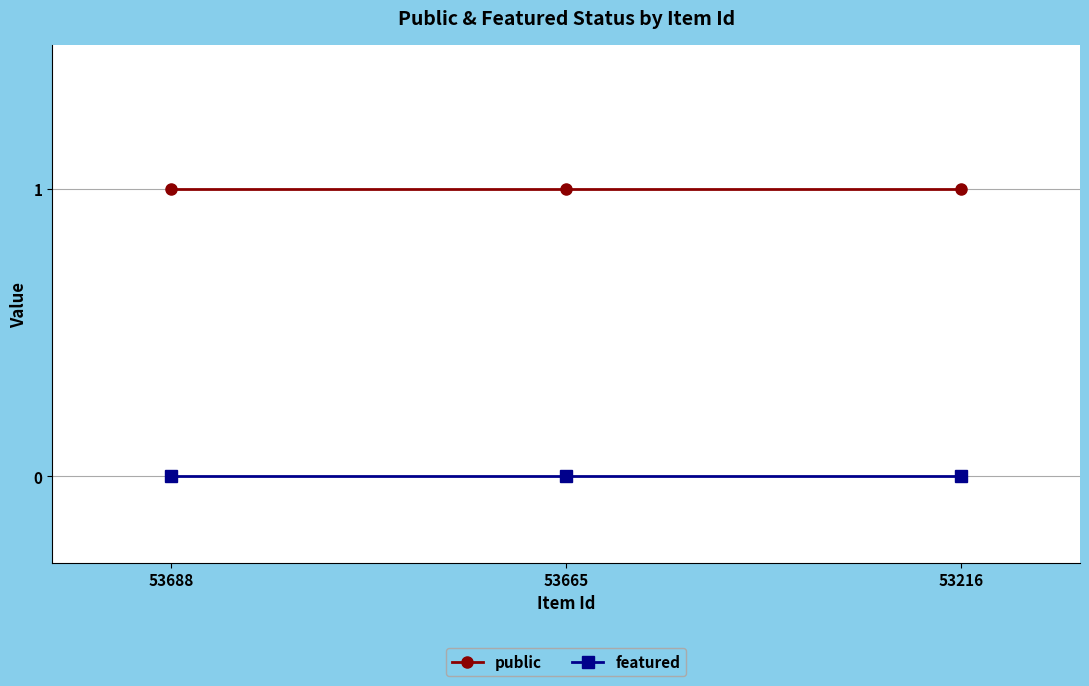

What is the value of the public point at the 2nd from the left?

1